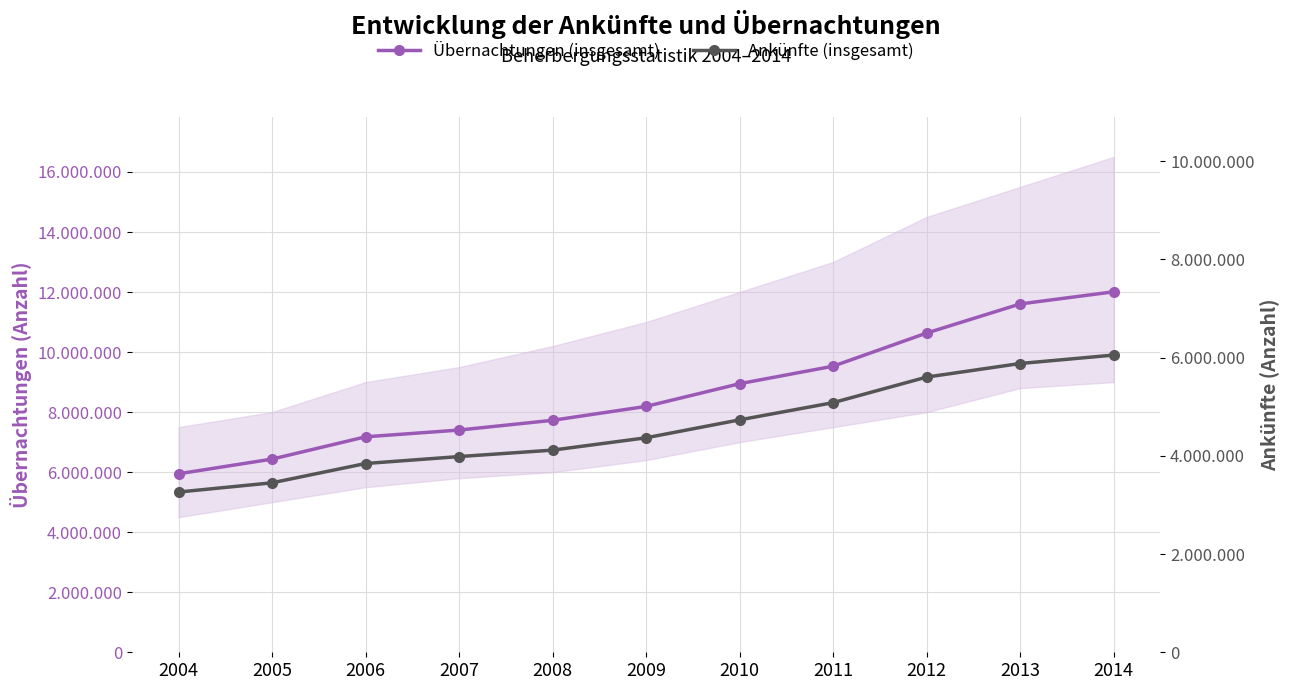

How many data points in Übernachtungen (insgesamt) are less than 8190145?

5